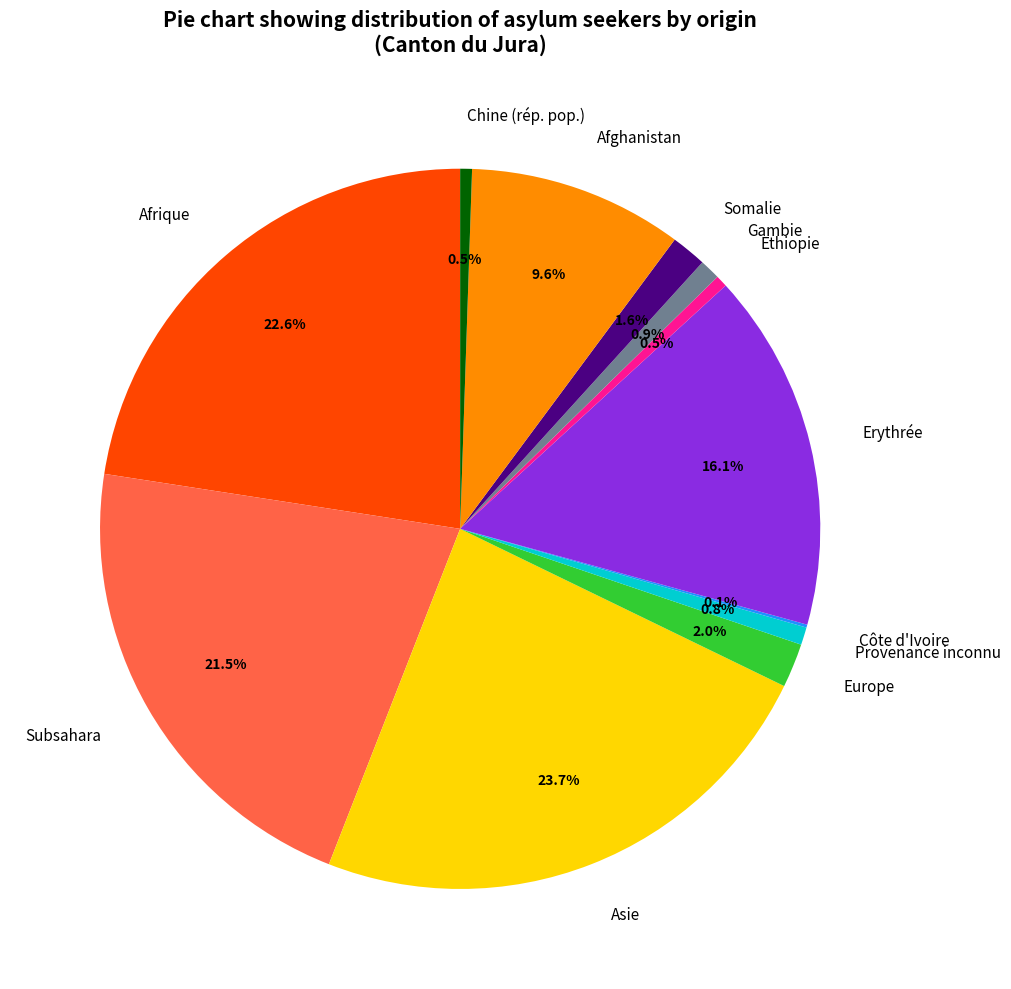

To the nearest percent, what portion does Gambie represent?

1%